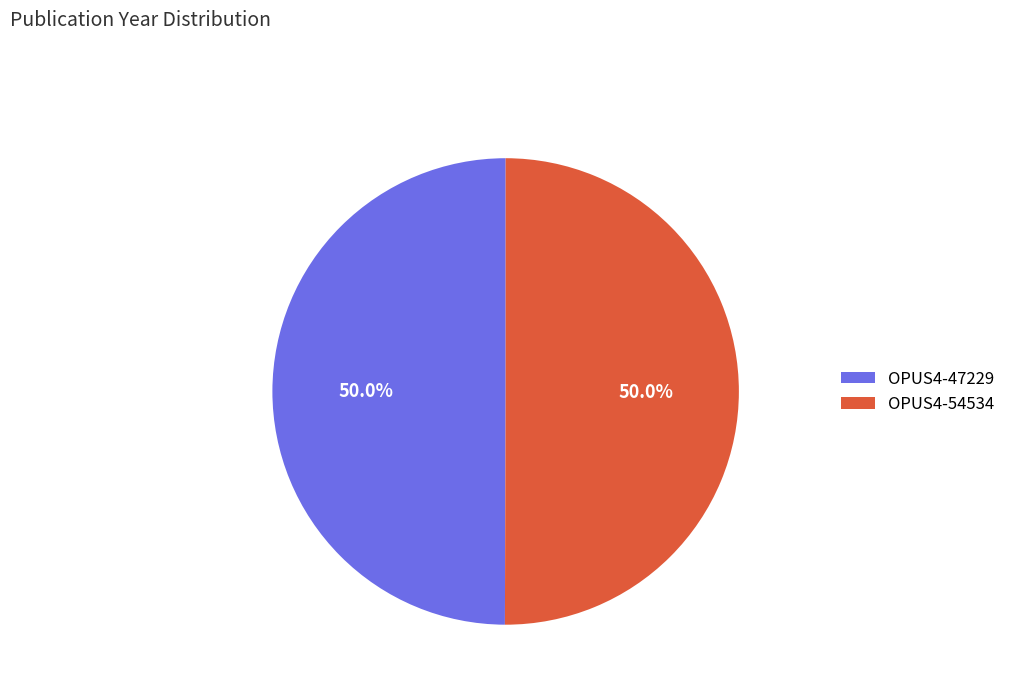

Count the number of slices in the pie.

2